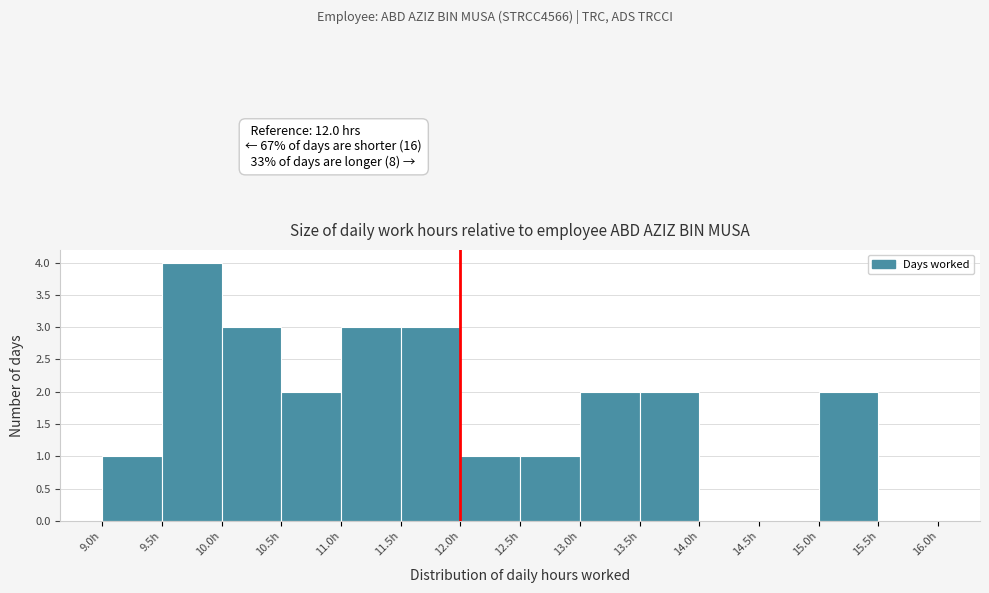

Which range on the x-axis has the tallest bar?

9.5 to 10.0